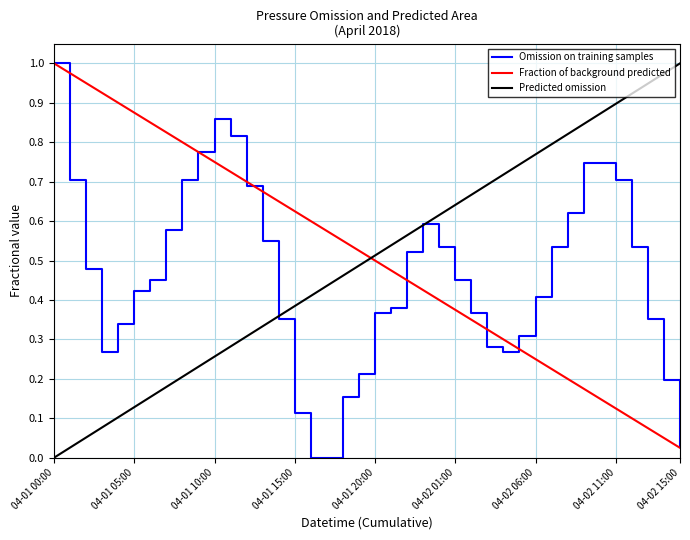

What is the change in value from 04-02 02:00 to 04-02 04:00?

-0.1